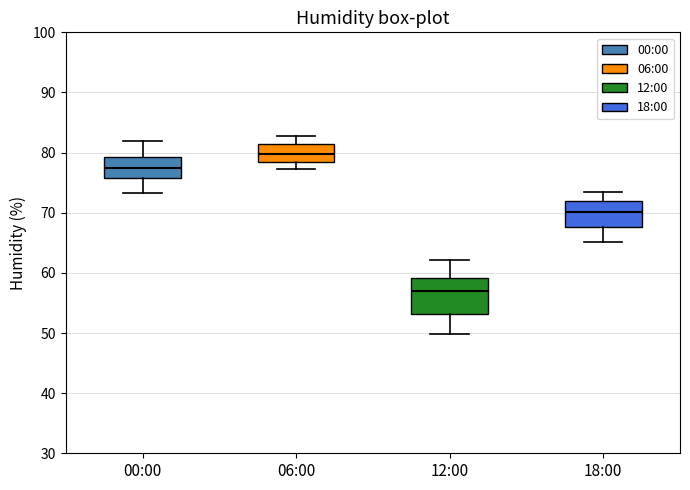

Reading left to right, read every box against the y-axis: the position of its median line, the range the box covers, and the ends of its whiskers. The values are not printed on the chart, so give them approximately, as read against the axis.

00:00: median 78, box 76 to 79, whiskers 73 to 82
06:00: median 80, box 78 to 81, whiskers 77 to 83
12:00: median 57, box 53 to 59, whiskers 50 to 62
18:00: median 70, box 68 to 72, whiskers 65 to 74